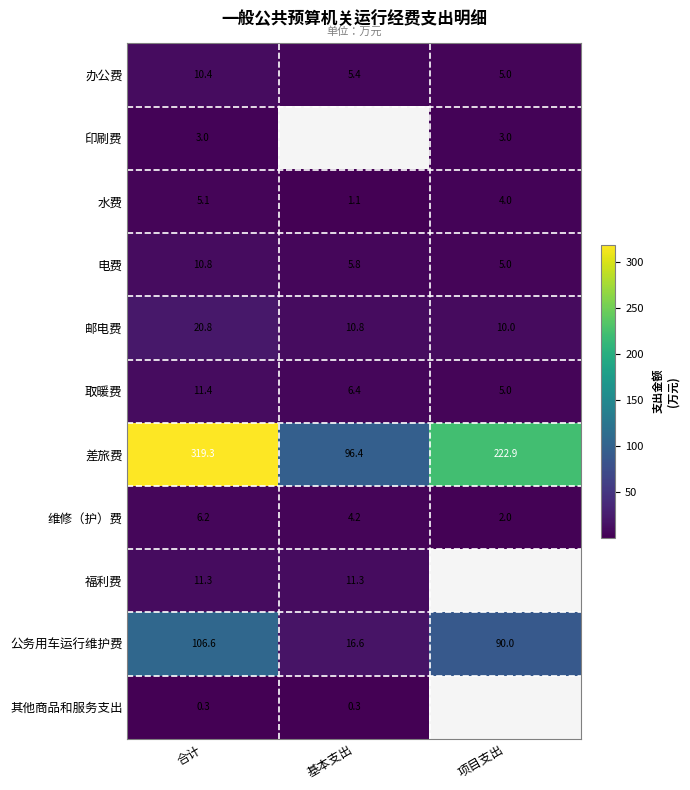

How many values in the 公务用车运行维护费 series are below 90?

1